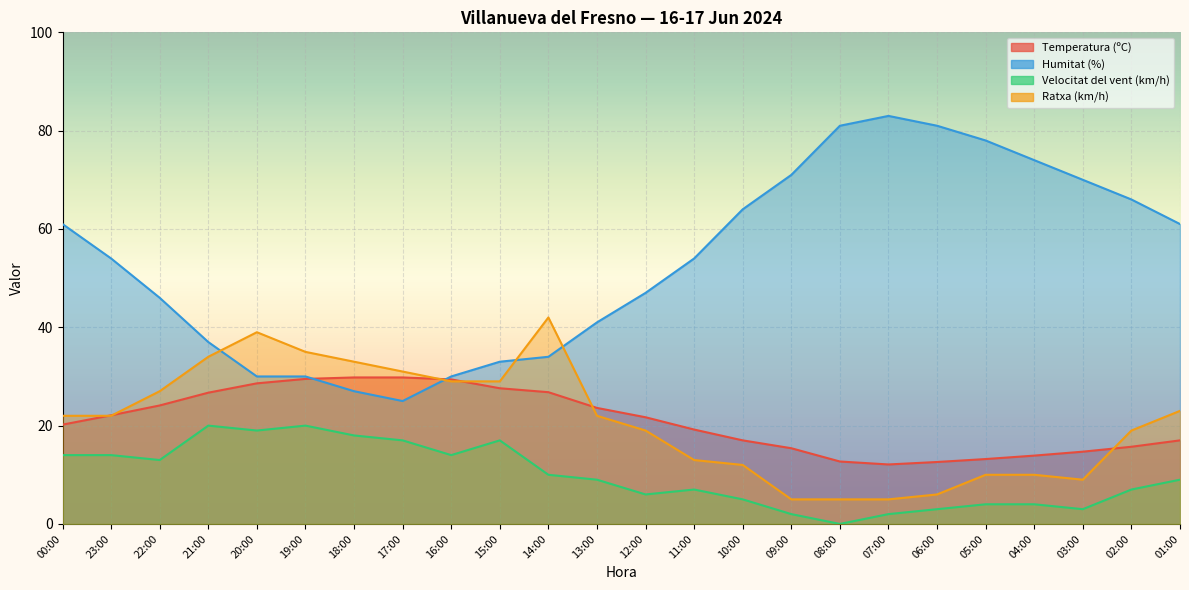

Reading left to right, what are all the values shown in this chart?

Temperatura (ºC): 20.2	22.1	24.1	26.7	28.6	29.5	29.8	29.8	29.4	27.6	26.8	23.6	21.7	19.2	17.0	15.4	12.7	12.1	12.6	13.2	13.9	14.7	15.7	17.0
Humitat (%): 61.0	54.0	46.0	37.0	30.0	30.0	27.0	25.0	30.0	33.0	34.0	41.0	47.0	54.0	64.0	71.0	81.0	83.0	81.0	78.0	74.0	70.0	66.0	61.0
Velocitat del vent (km/h): 14.0	14.0	13.0	20.0	19.0	20.0	18.0	17.0	14.0	17.0	10.0	9.0	6.0	7.0	5.0	2.0	0.0	2.0	3.0	4.0	4.0	3.0	7.0	9.0
Ratxa (km/h): 22.0	22.0	27.0	34.0	39.0	35.0	33.0	31.0	29.0	29.0	42.0	22.0	19.0	13.0	12.0	5.0	5.0	5.0	6.0	10.0	10.0	9.0	19.0	23.0